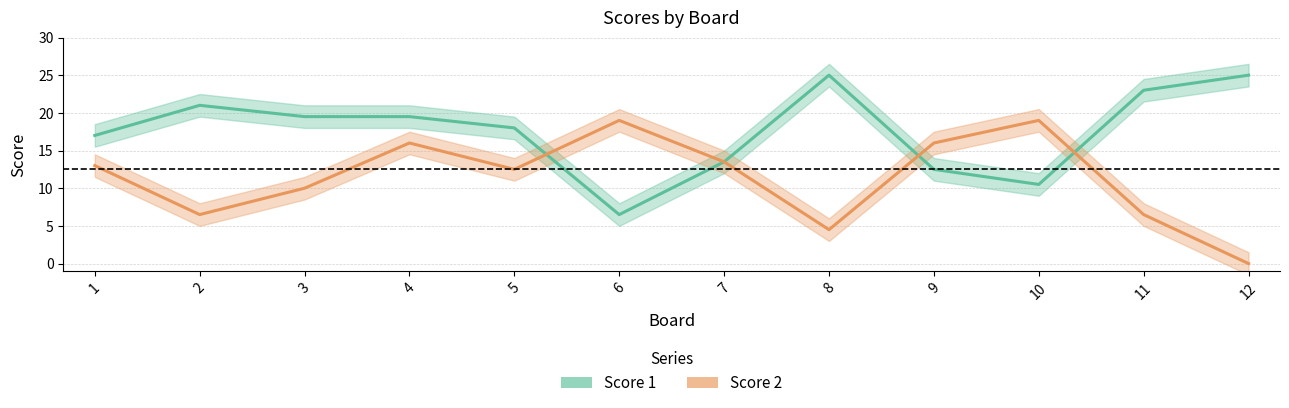

True or false: Score 2 has more than 1 interior local peaks.

True